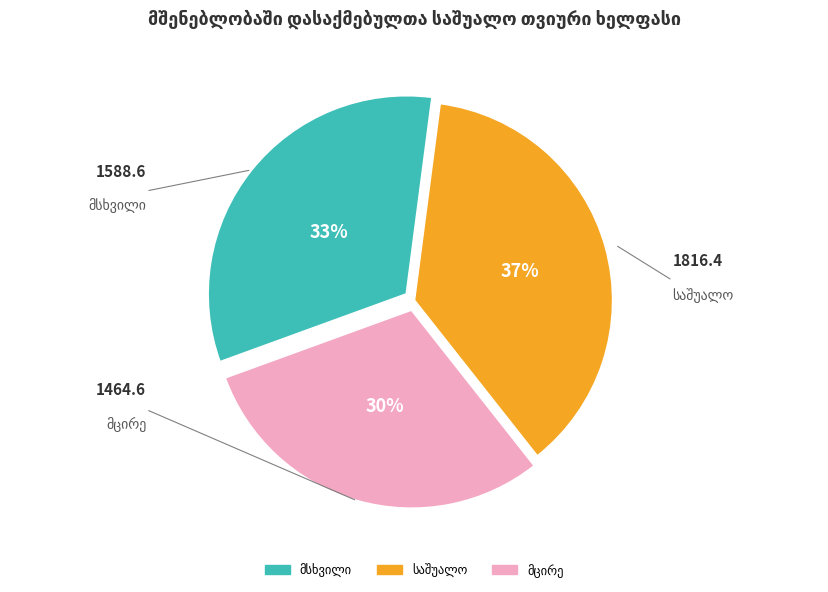

To the nearest percent, what is the average slice percentage?

33%